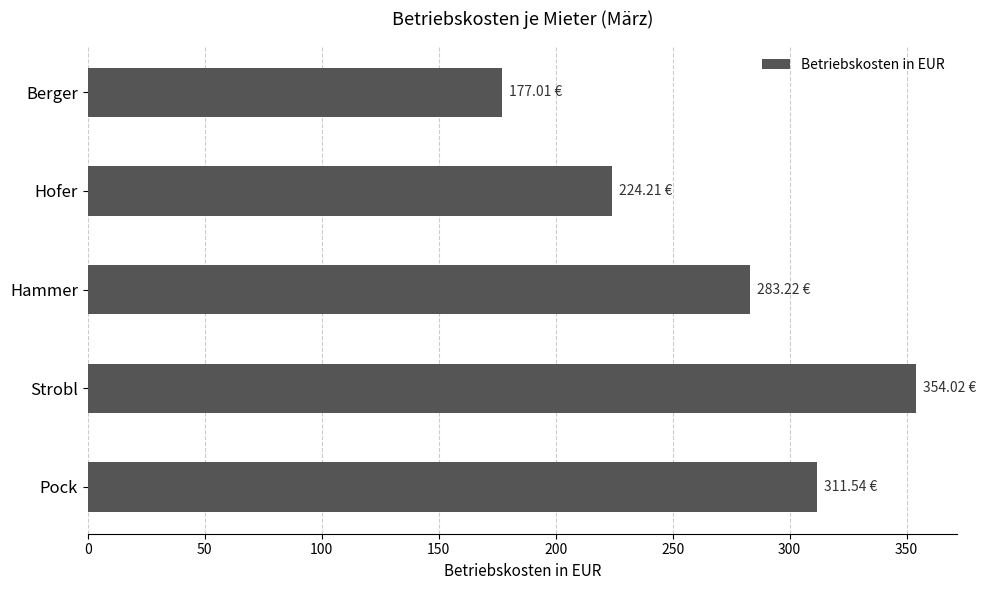

What is the difference between the maximum and minimum values?

177.0